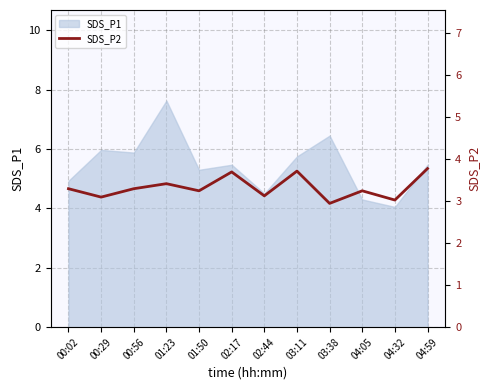

Reading left to right, list all the values displayed in this chart.

3.3	3.1	3.3	3.4	3.2	3.7	3.1	3.7	3.0	3.2	3.0	3.8